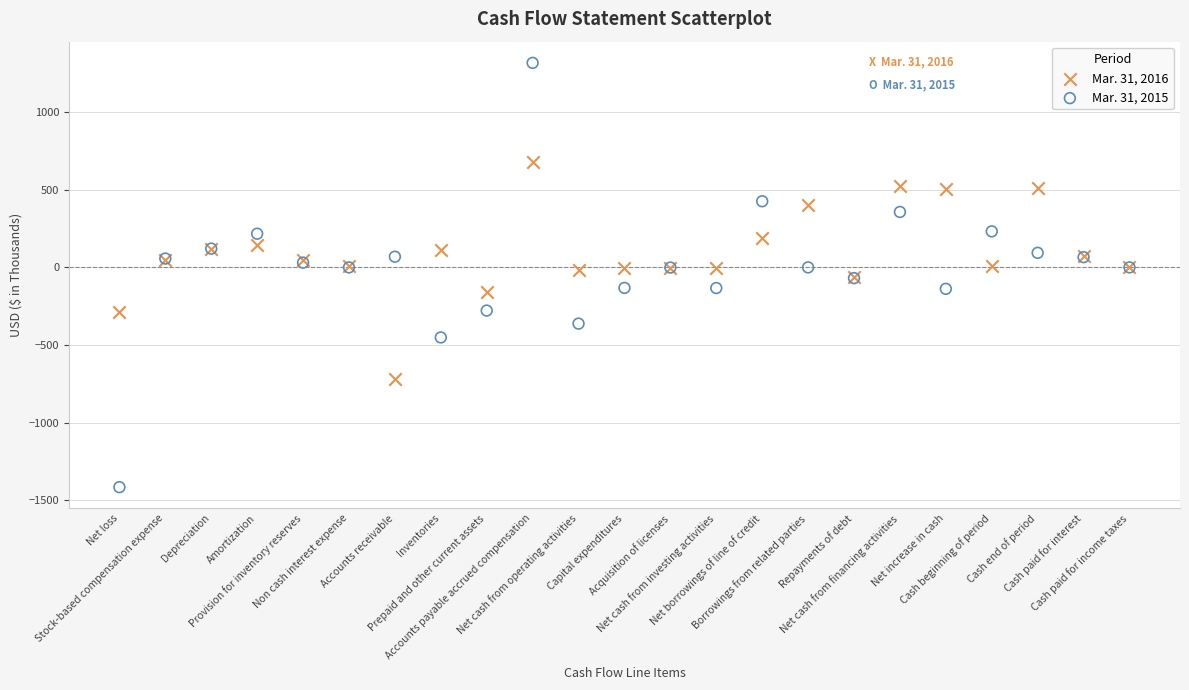

Which series reaches the minimum Y coordinate?

Mar. 31, 2015